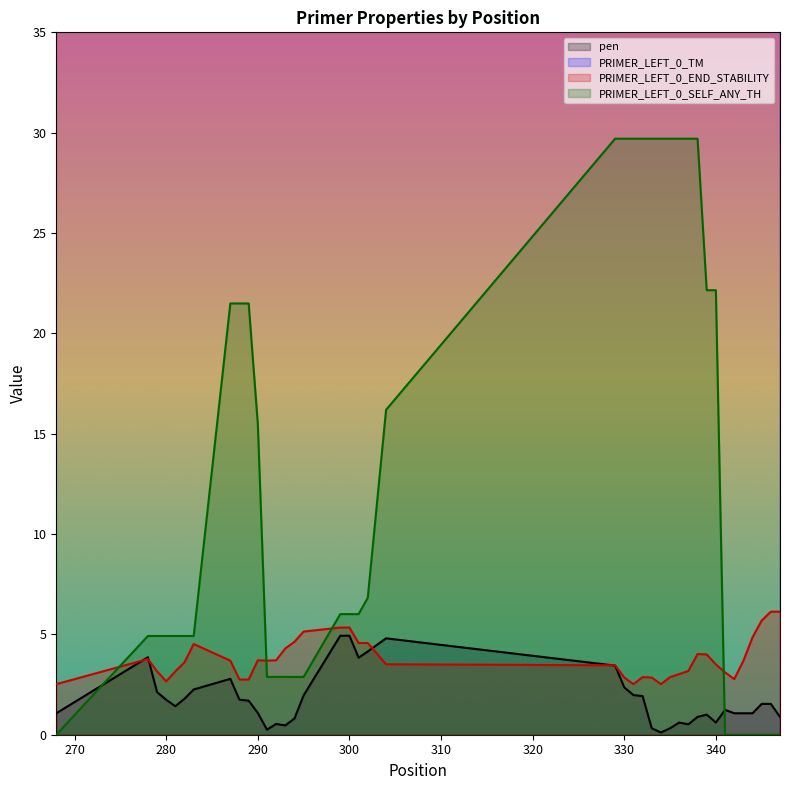

What is the value of the PRIMER_LEFT_0_TM point at the 39th from the left?

59.5